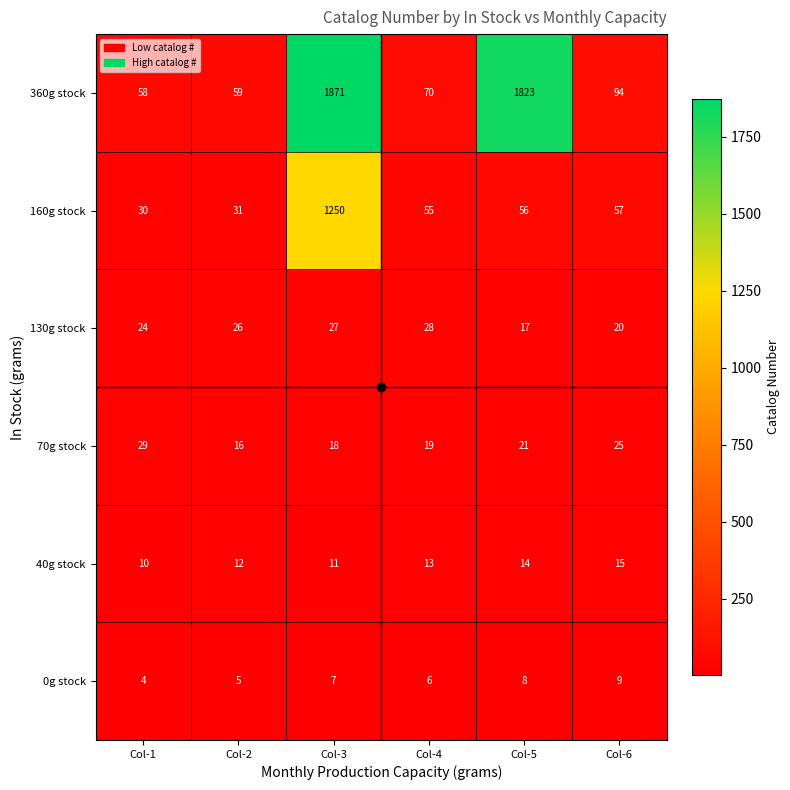

What is the sum of the 360g stock values at Col-1 and Col-3?

1929